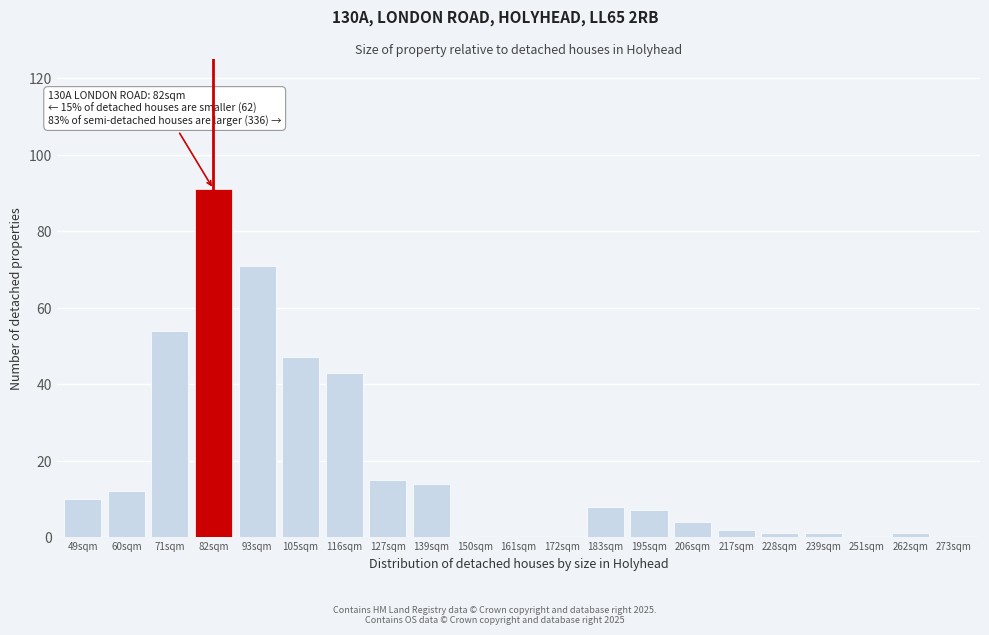

Reading left to right, list all the values displayed in this chart.

49sqm=10	60sqm=12	71sqm=54	82sqm=91	93sqm=71	105sqm=47	116sqm=43	127sqm=15	139sqm=14	150sqm=0	161sqm=0	172sqm=0	183sqm=8	195sqm=7	206sqm=4	217sqm=2	228sqm=1	239sqm=1	251sqm=0	262sqm=1	273sqm=0